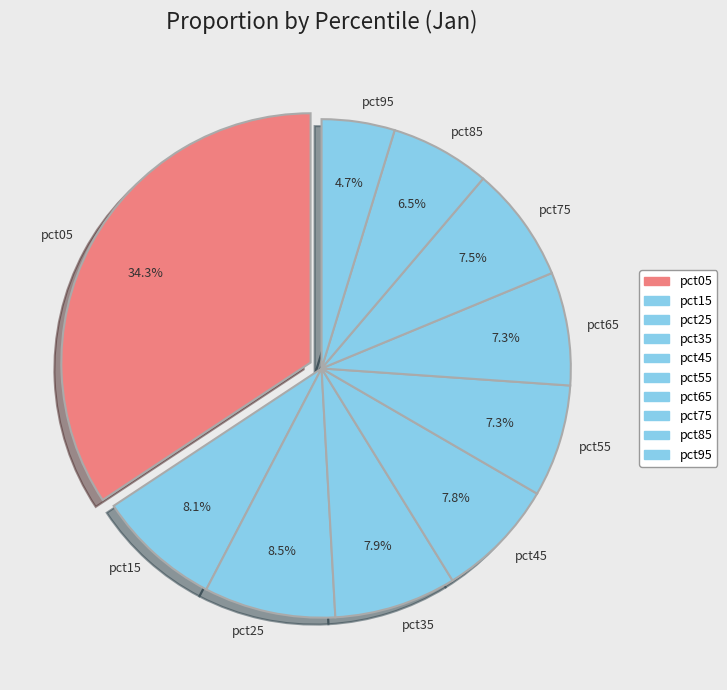

Combined, what portion of the pie is pct45 and pct55?

15.1%